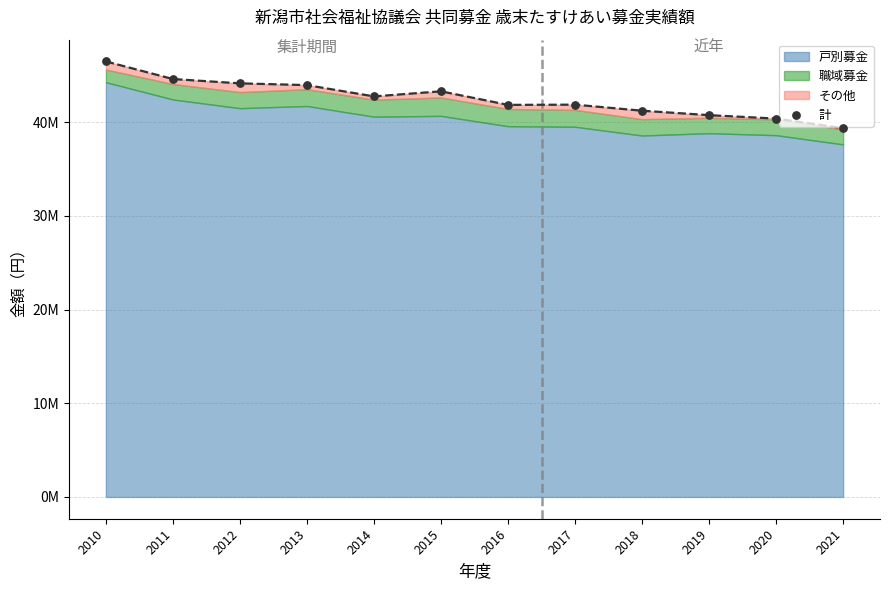

Which has a higher value, 2010 or 2012?

2010